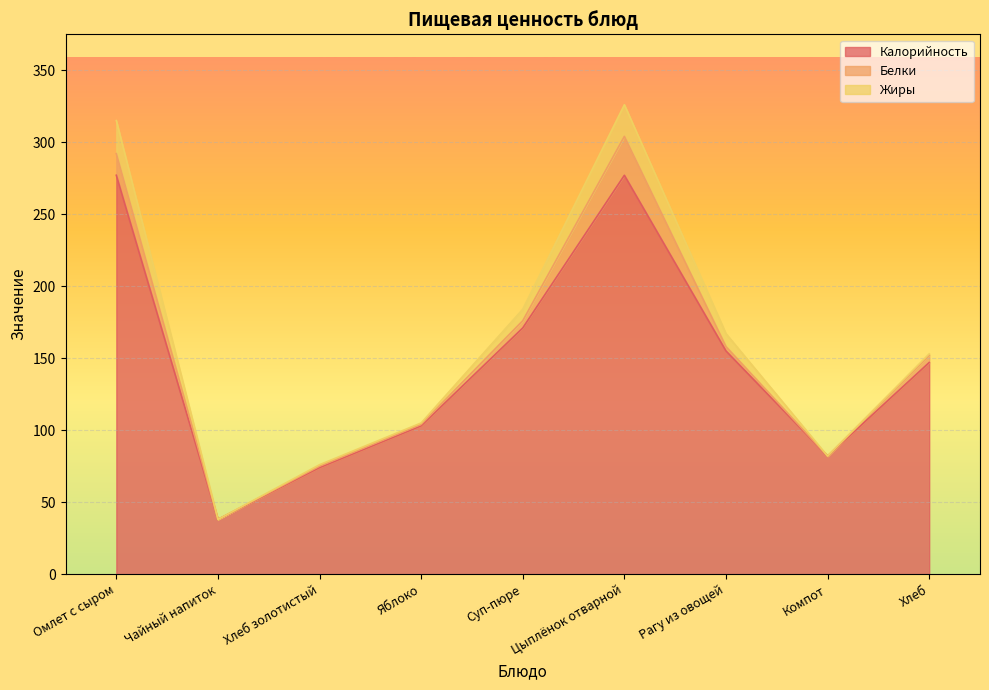

What is the maximum value for Жиры?

23